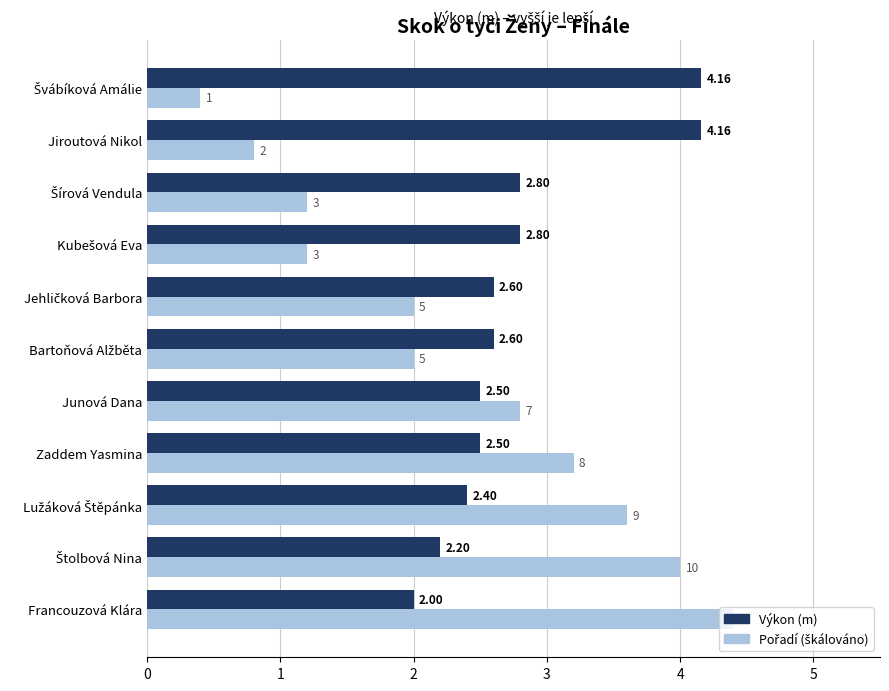

Which category has the highest value across all series?

Francouzová Klára